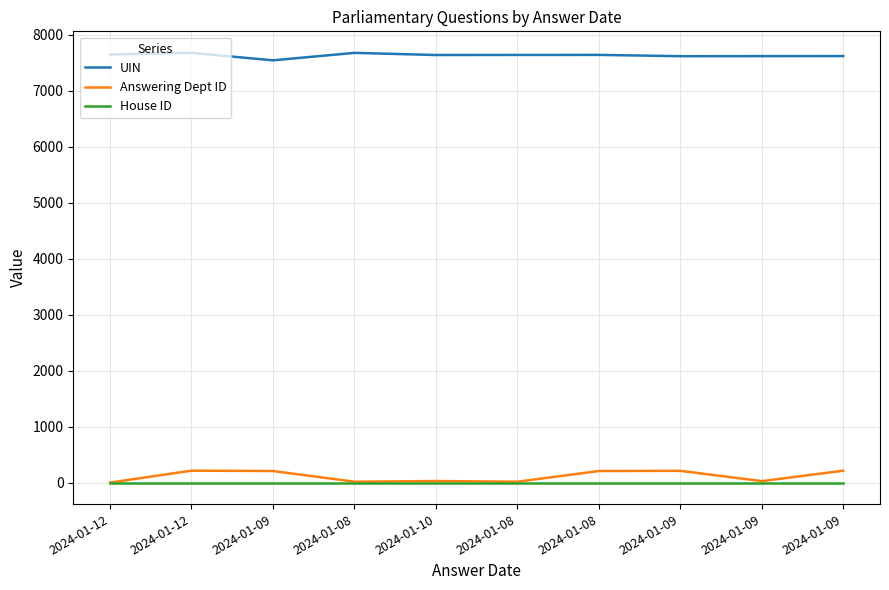

What are all the series names shown in the legend?

UIN, Answering Dept ID, House ID